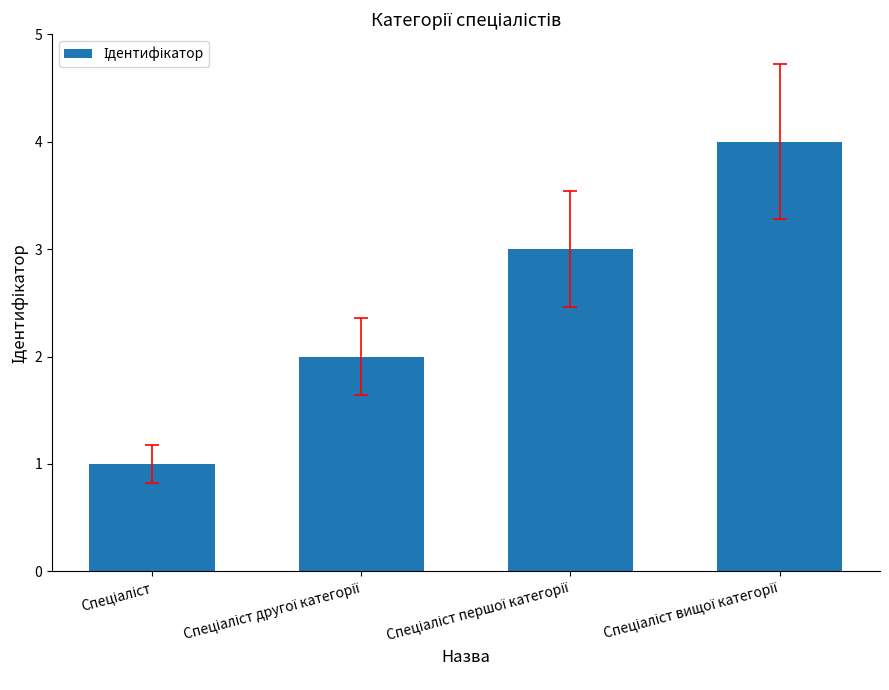

What is the difference between the maximum and minimum values?

3